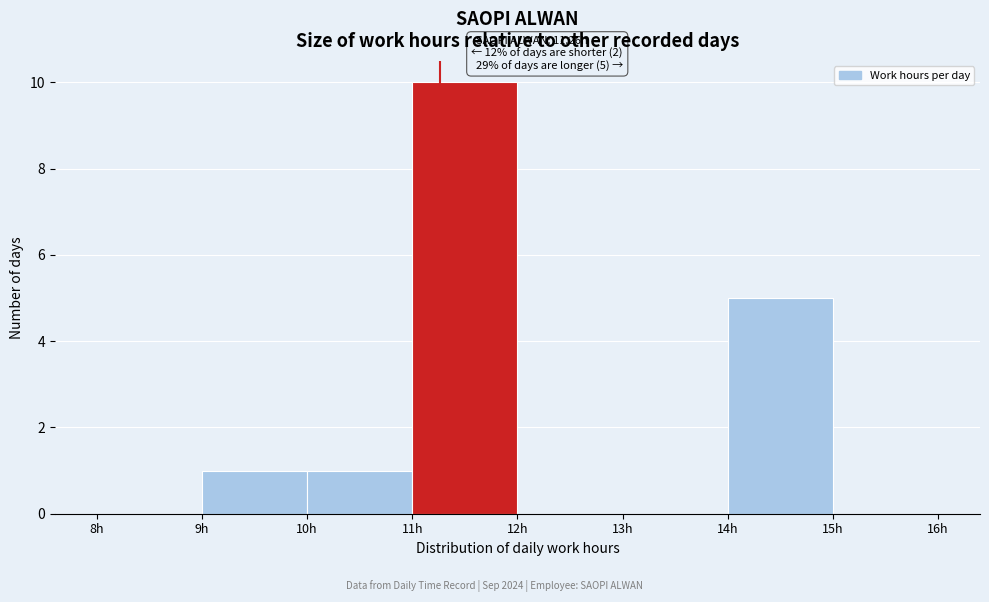

Over which range of the x-axis is the bar tallest?

11 to 12